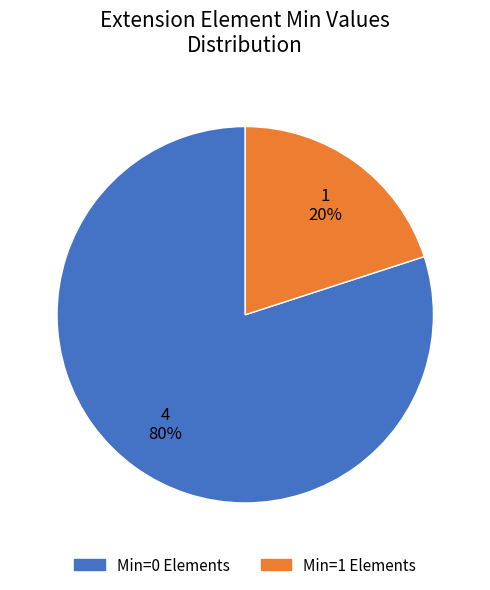

Does any single category account for the majority?

Yes